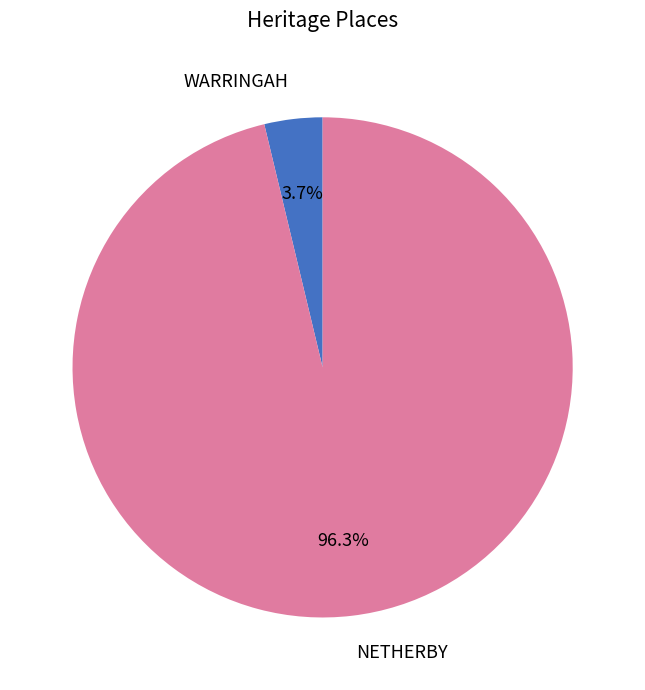

Which has a higher value, WARRINGAH or NETHERBY?

NETHERBY